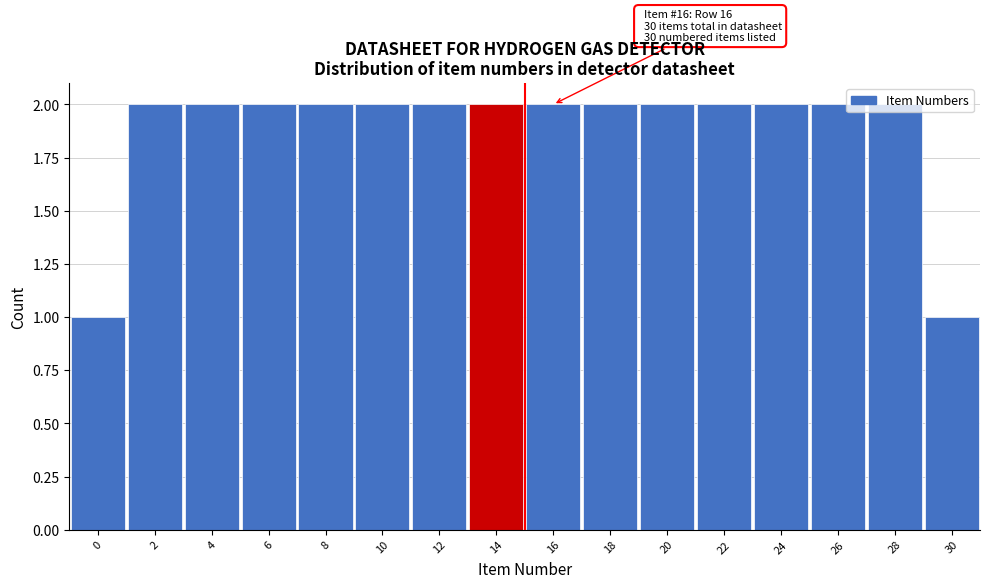

What is the value of the 16th bar from the left?

1